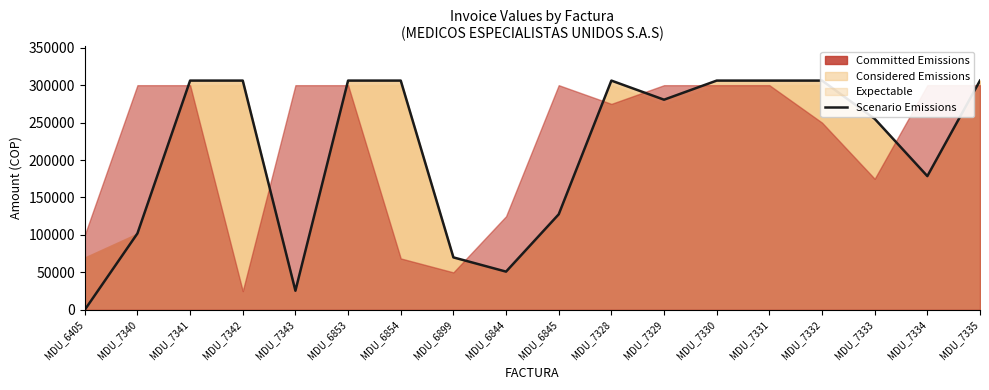

Is it true that the value at MDU_7343 is 25500?

True